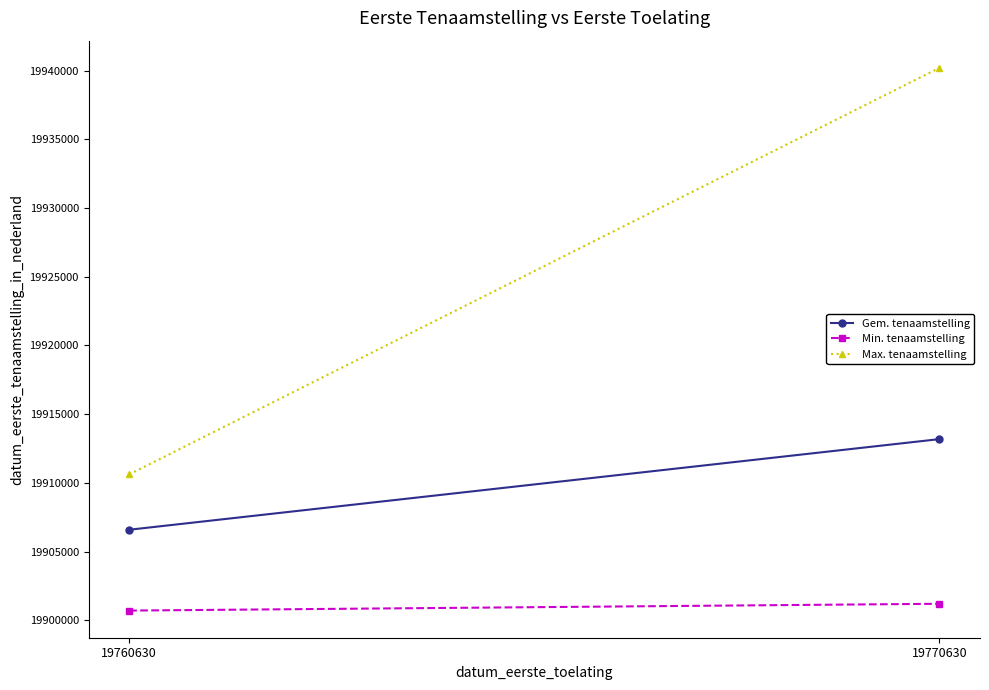

What is the value of the Max. tenaamstelling point at the 2nd from the left?

19940203.0